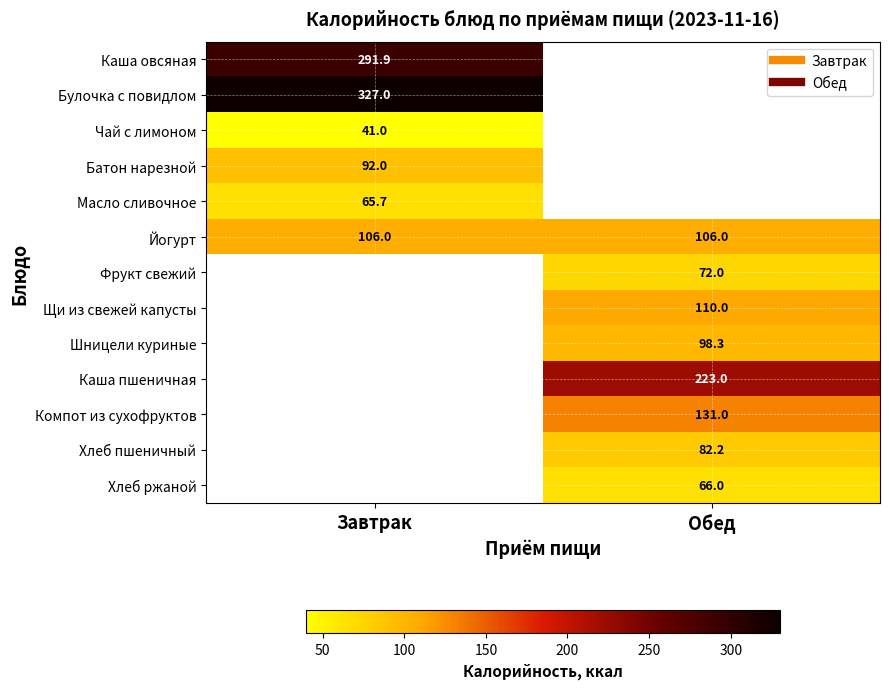

Which category has the highest value in the Каша овсяная series?

Завтрак